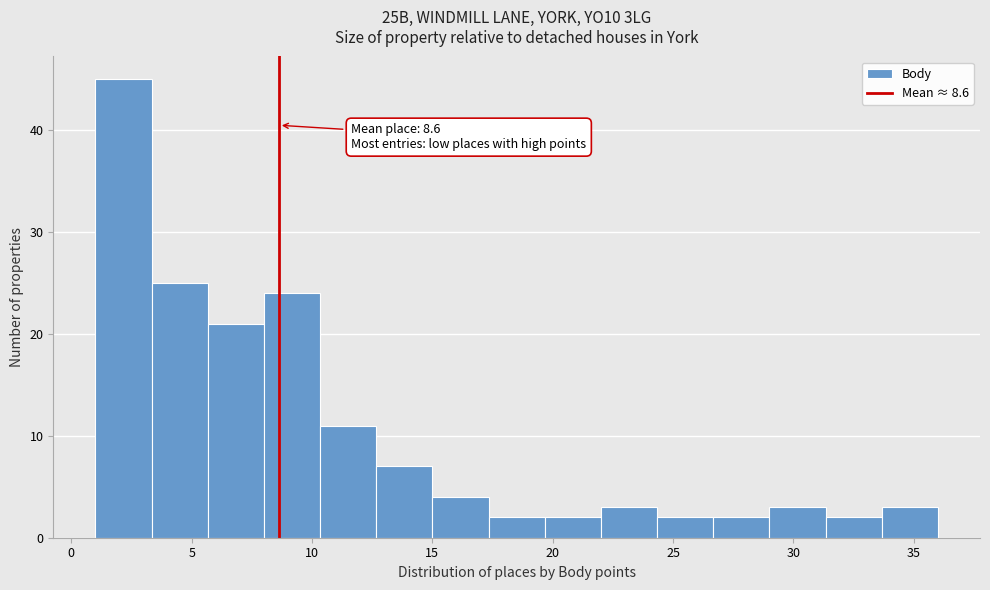

Over which range of the x-axis is the bar tallest?

1.0 to 3.5